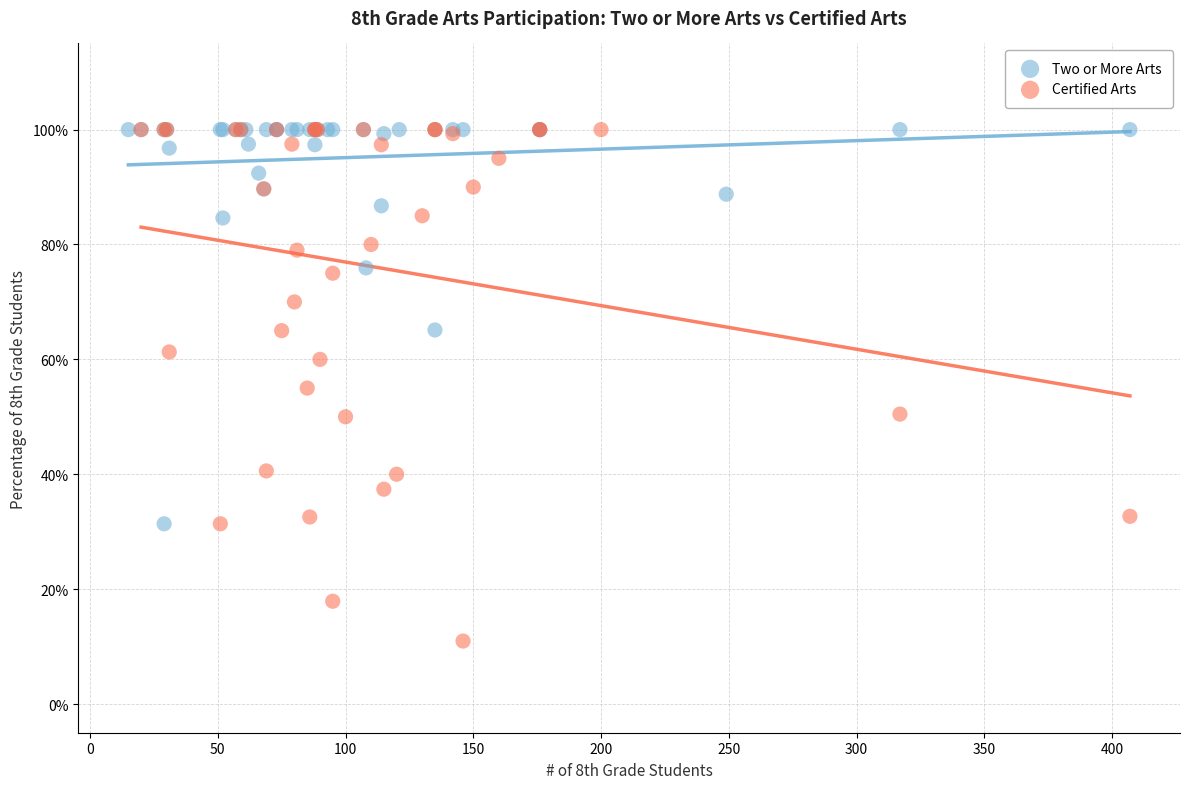

What are all the series names shown in the legend?

Two or More Arts, Certified Arts